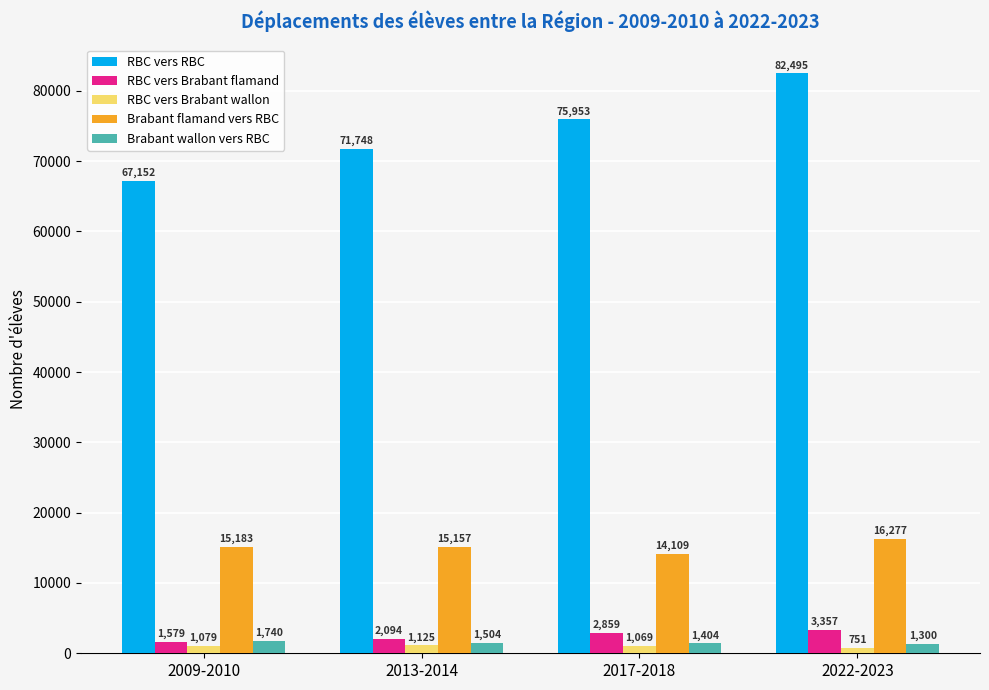

What position from the right is 2013-2014?

3